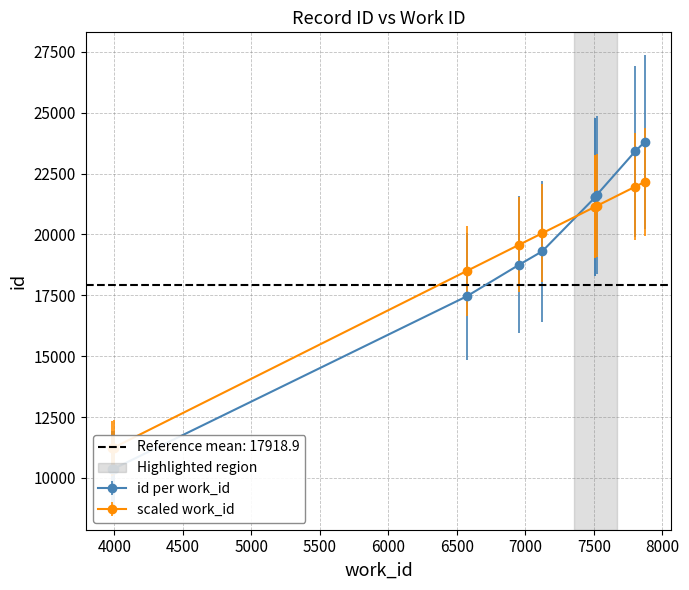

How many values in the work_id_ref series are below 21141?

5